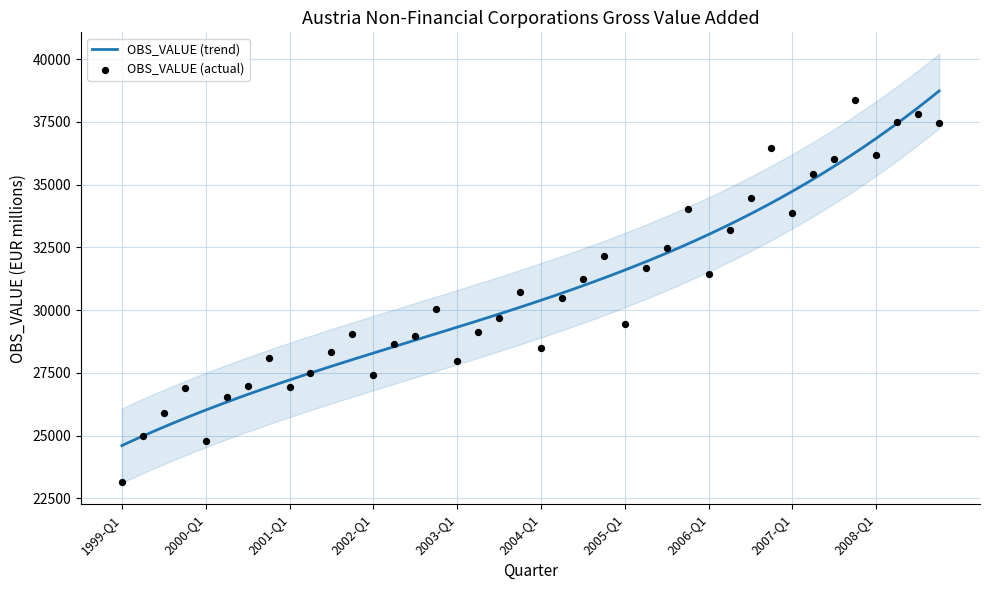

Between 2002-Q4 and 2006-Q4, which is larger?

2006-Q4